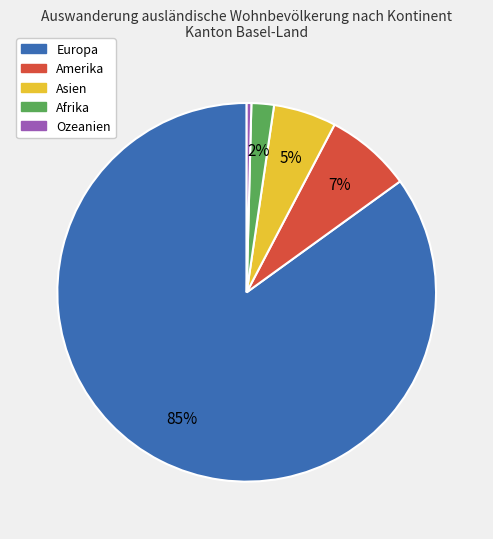

Rank the categories by value from lowest to highest.

Ozeanien, Afrika, Asien, Amerika, Europa